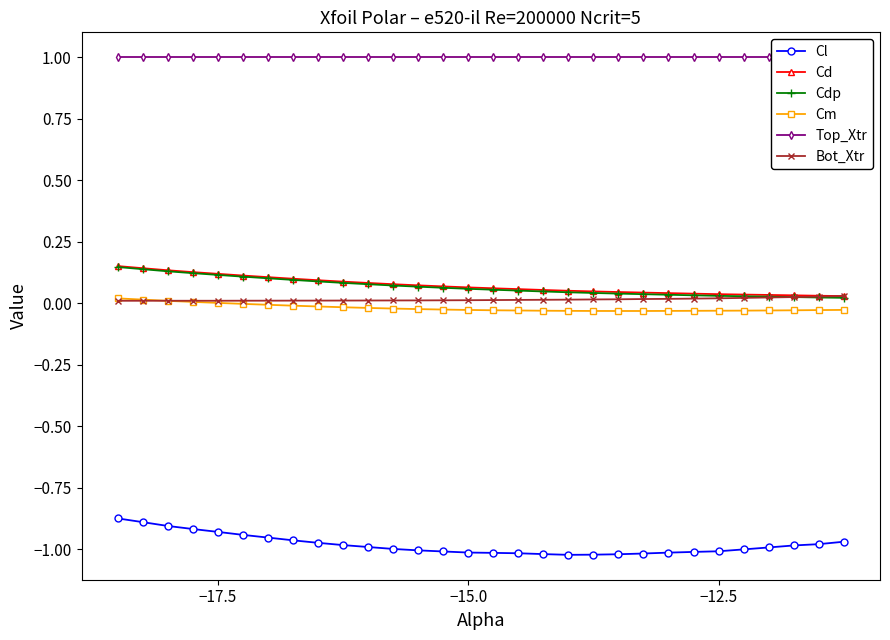

The value of Cl at −12.5 is -1.6. True or false?

False